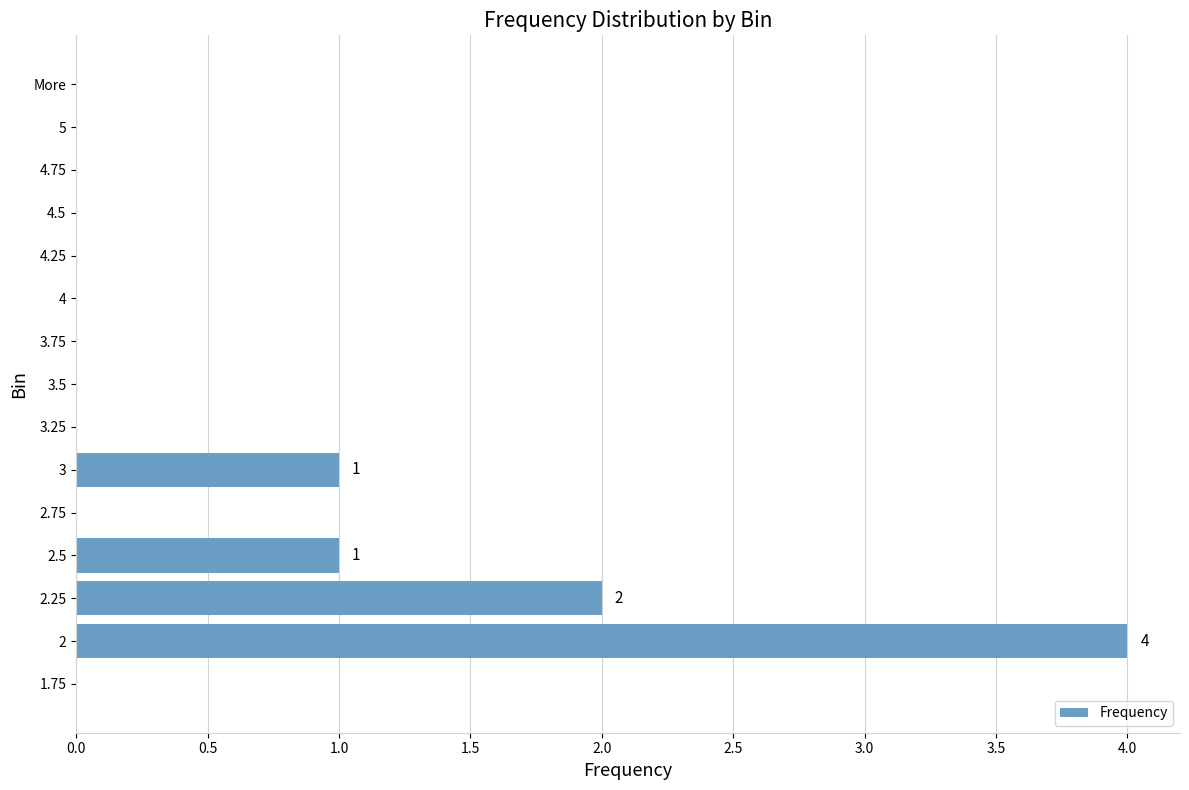

True or false: the data shows 0 at 2.5.

False